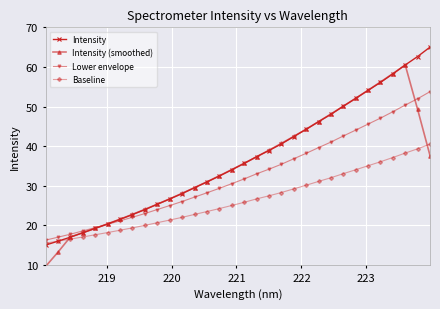

List the series in order of their peak value, highest first.

Intensity, Intensity (smoothed), Lower envelope, Baseline